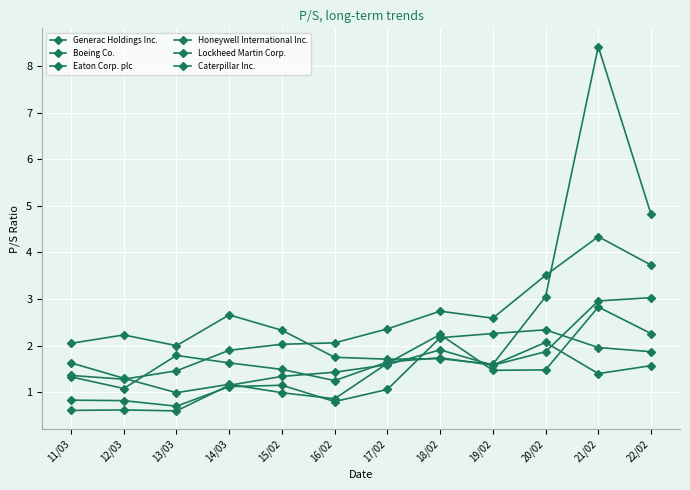

How many lines are shown in the chart?

6